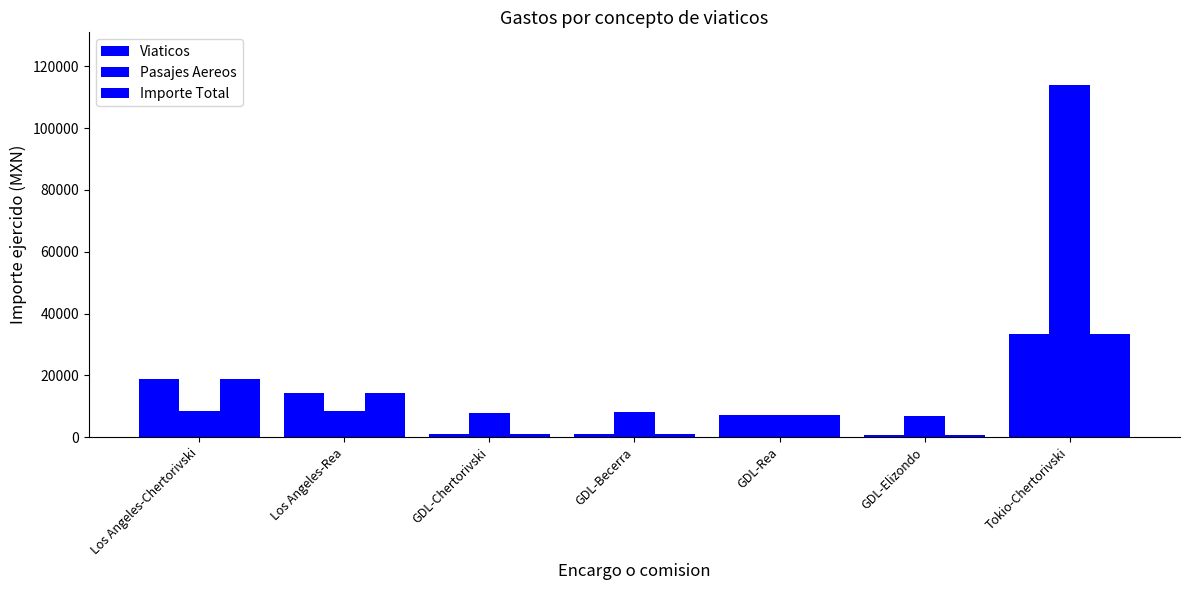

How many series are shown in this chart?

3